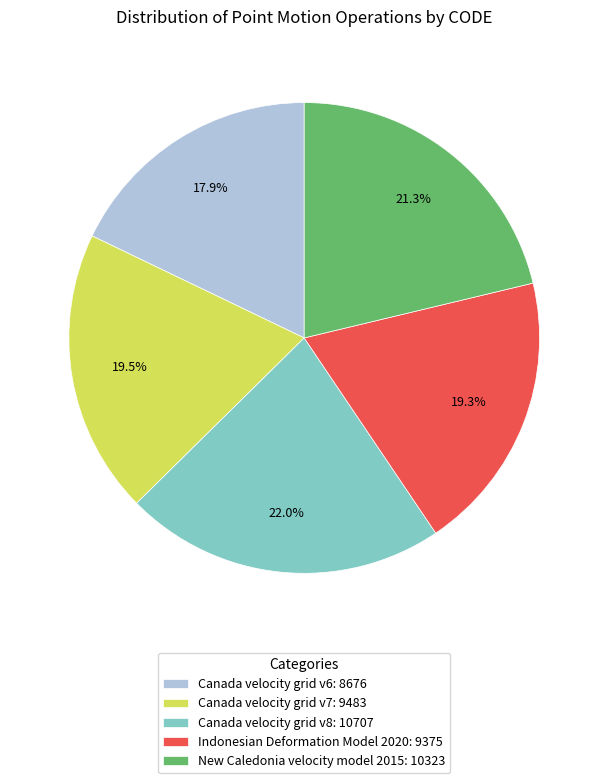

What is the ratio of the value at Canada velocity grid v7: 9483 to the value at New Caledonia velocity model 2015: 10323?

0.9